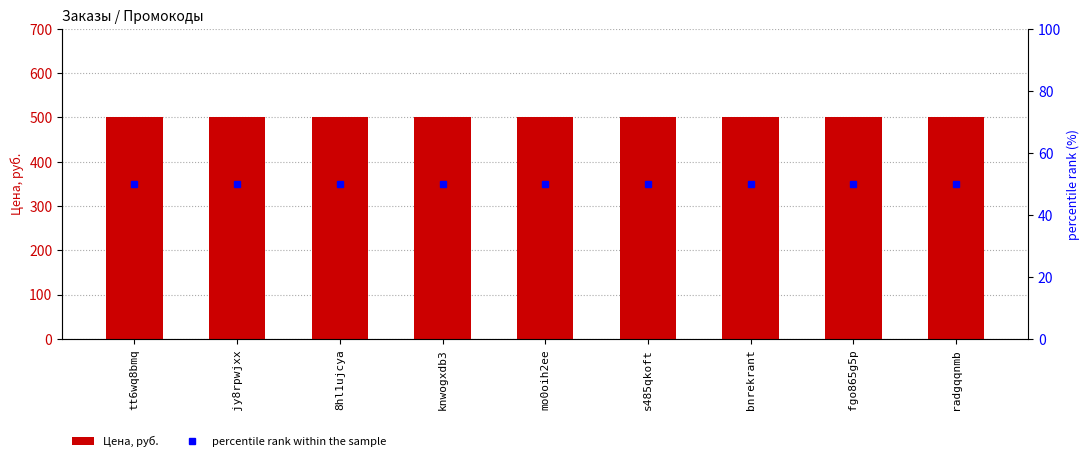

Reading left to right, extract all data points from this chart.

Цена, руб.: 500	500	500	500	500	500	500	500	500
percentile rank within the sample: 50	50	50	50	50	50	50	50	50